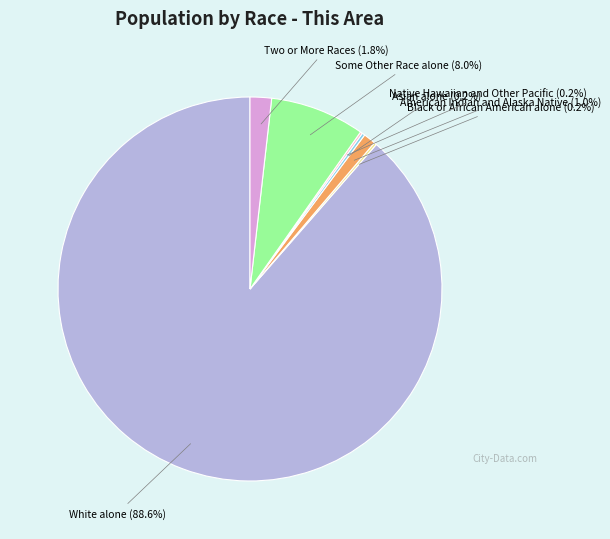

Is there any slice that represents more than half of the pie?

Yes